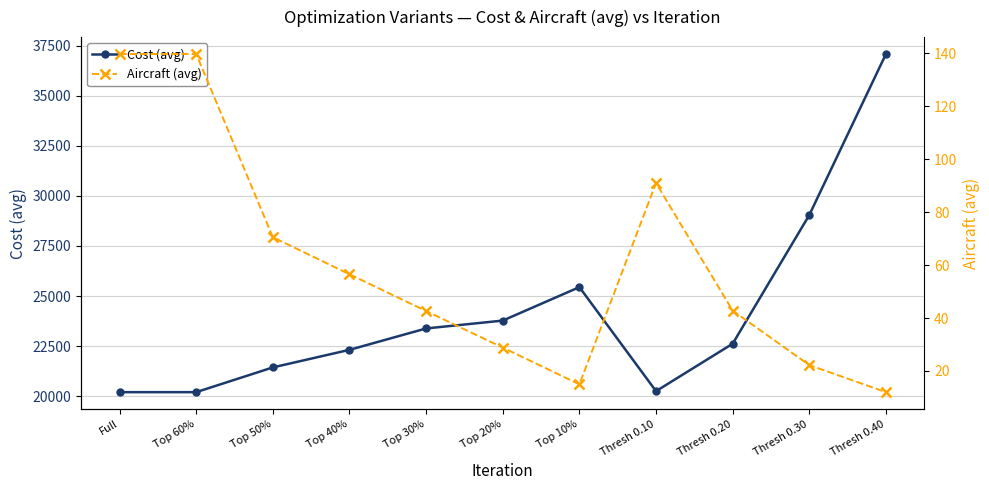

Which has a higher value, Thresh 0.30 or Top 50%?

Thresh 0.30